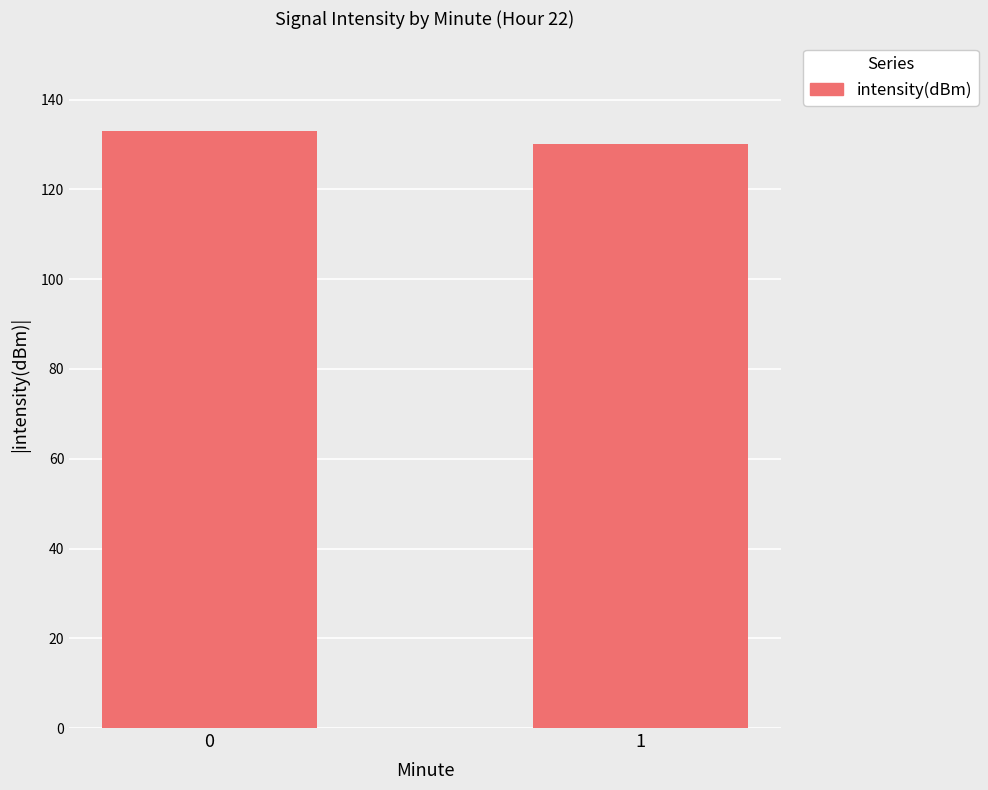

The value at 0 is 203.6. True or false?

False